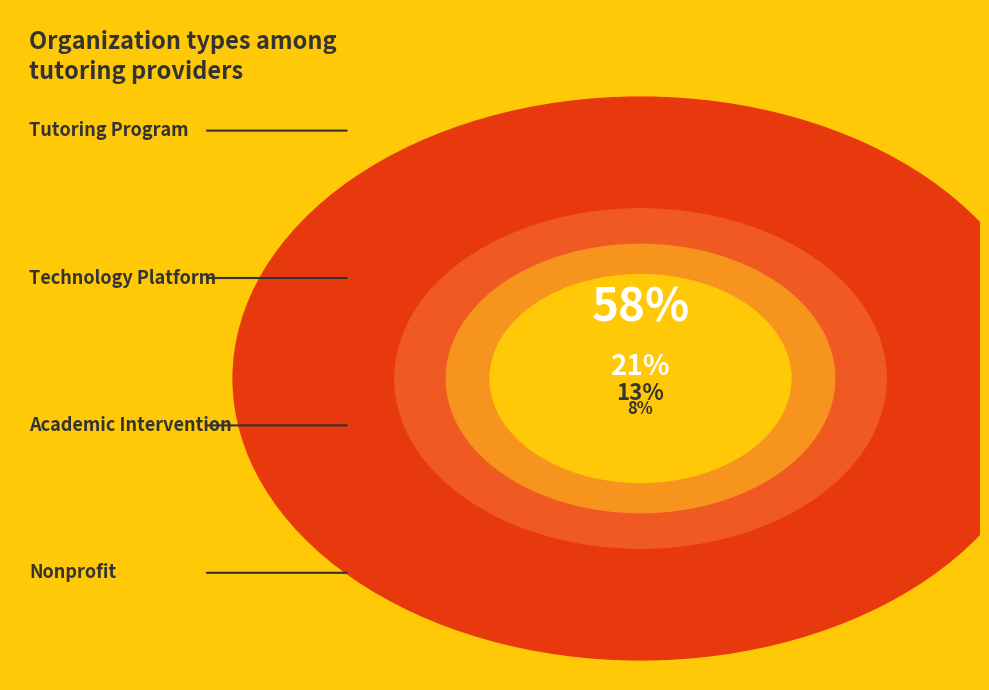

To the nearest percent, what is the combined percentage of Nonprofit and Tutoring Program?

66%